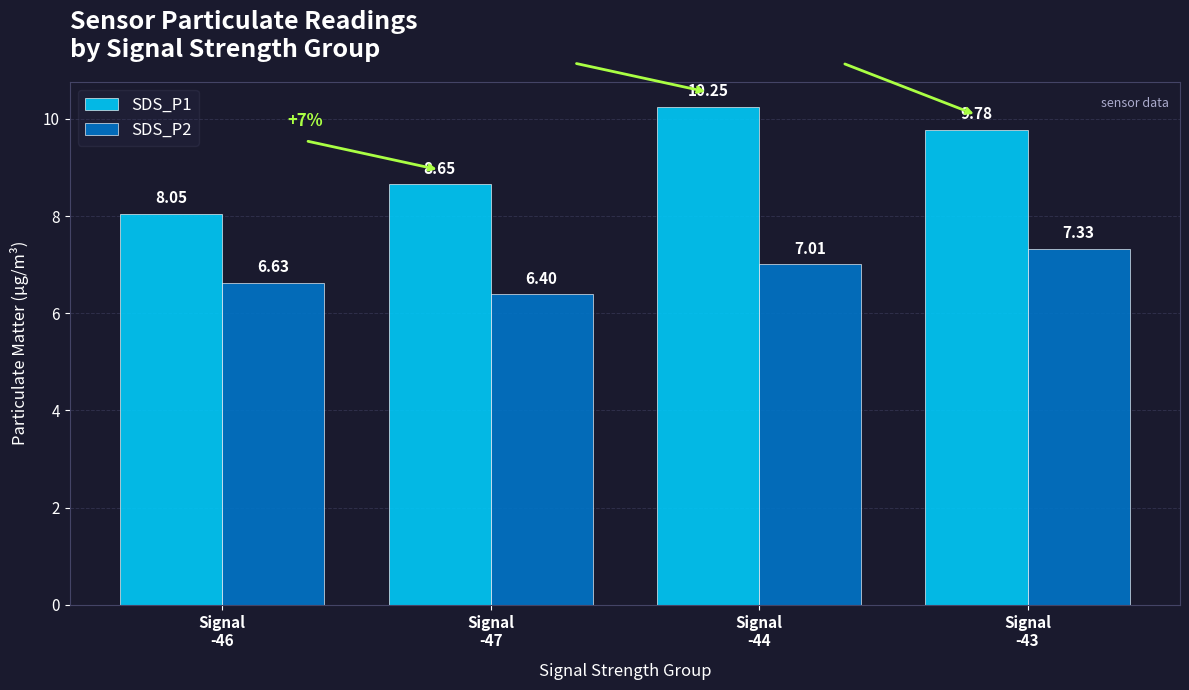

What is the maximum value for SDS_P2?

7.3